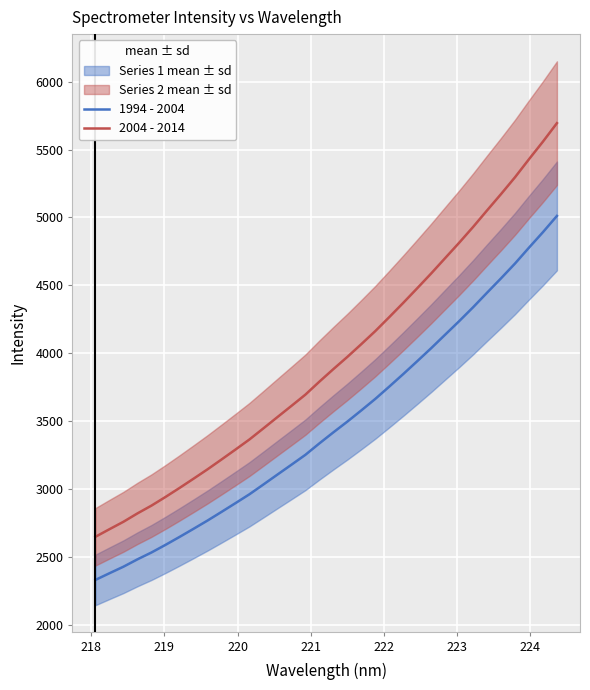

What is the highest value of the 2004 - 2014 series?

5695.1